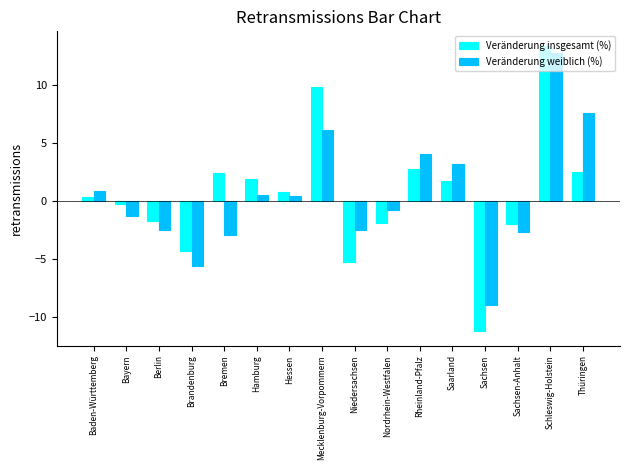

What is the label of the 2nd bar from the left?

Bayern